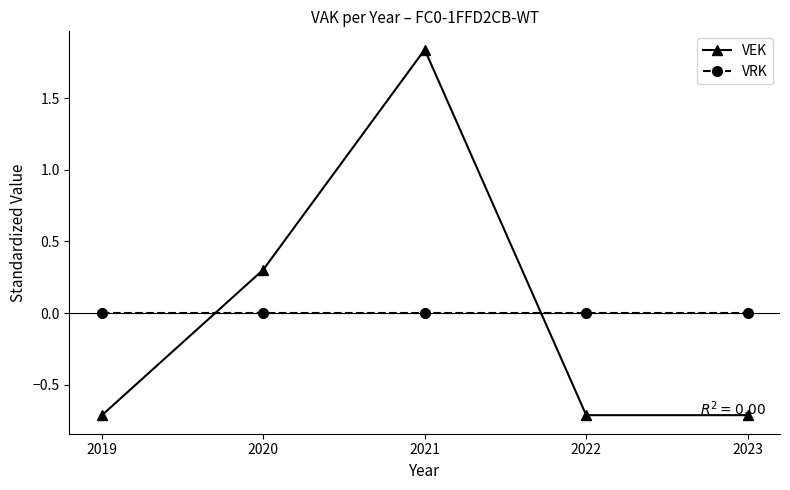

What is the lowest value of the VEK series?

-0.7